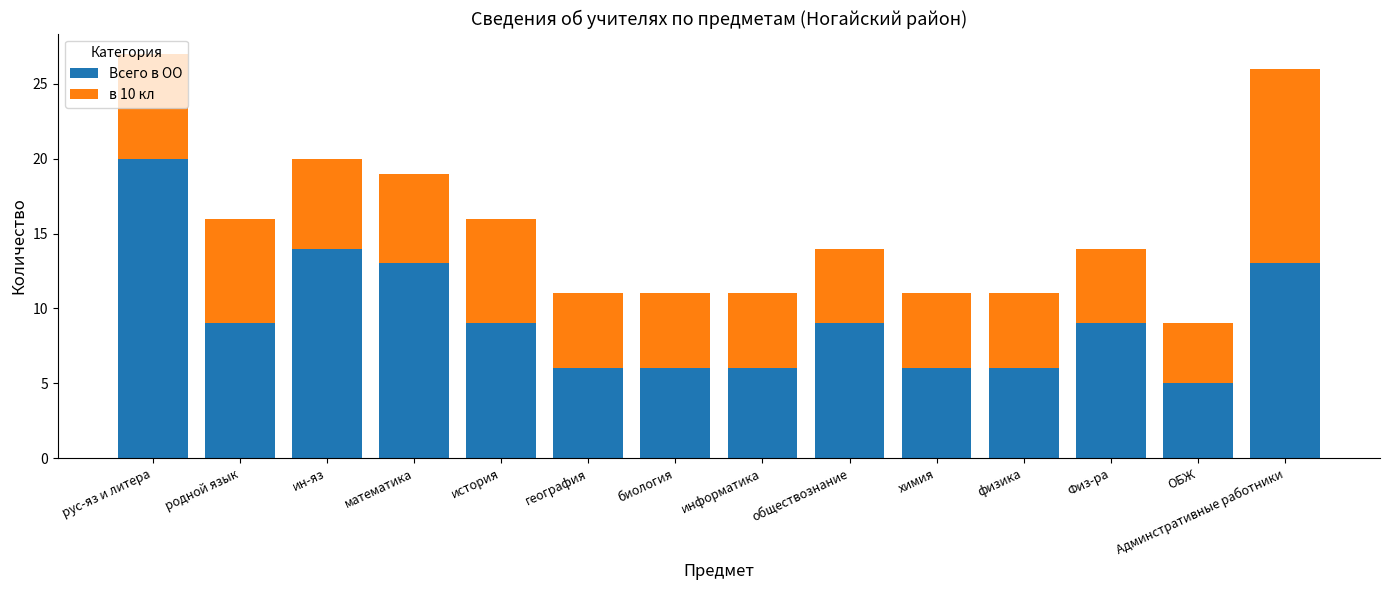

What is the difference between the Всего в ОО values at физика and рус-яз и литера?

14